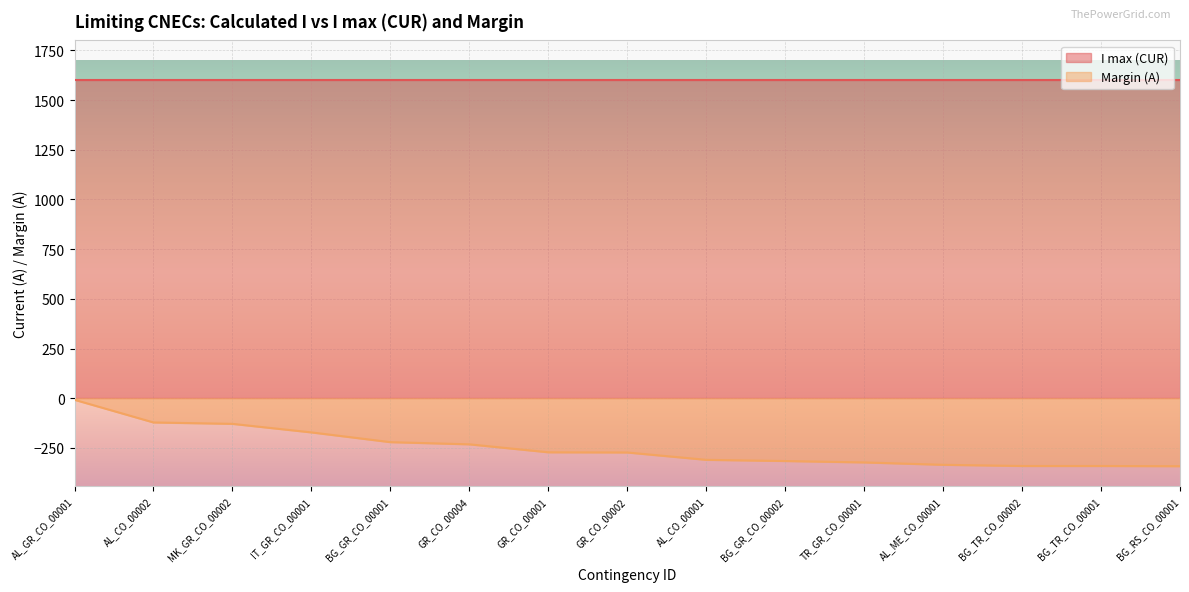

The chart shows a value of -541 at BG_RS_CO_00001. True or false?

False